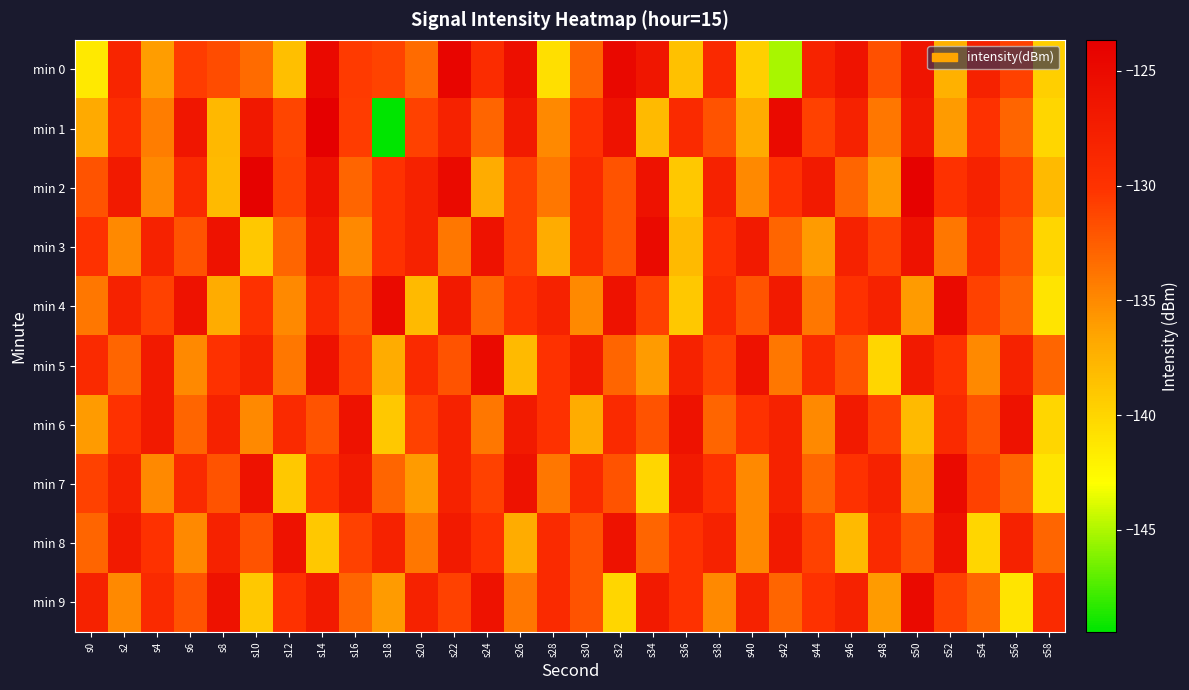

Reading right to left, extract all data points from this chart.

min 0: s58=-139.5	s56=-131.0	s54=-128.0	s52=-137.5	s50=-126.2	s48=-131.8	s46=-126.1	s44=-128.1	s42=-145.1	s40=-139.5	s38=-129.0	s36=-138.6	s34=-126.5	s32=-124.8	s30=-132.9	s28=-140.8	s26=-125.6	s24=-129.2	s22=-124.4	s20=-133.2	s18=-131.1	s16=-130.6	s14=-124.9	s12=-138.4	s10=-133.2	s8=-131.5	s6=-130.6	s4=-136.1	s2=-128.5	s0=-141.5
min 1: s58=-140.0	s56=-133.0	s54=-130.0	s52=-136.0	s50=-127.0	s48=-134.0	s46=-128.0	s44=-131.0	s42=-125.0	s40=-137.0	s38=-132.0	s36=-129.0	s34=-138.0	s32=-126.0	s30=-130.0	s28=-135.0	s26=-127.0	s24=-133.0	s22=-128.0	s20=-131.0	s18=-149.5	s16=-130.7	s14=-123.7	s12=-131.2	s10=-126.7	s8=-137.9	s6=-126.6	s4=-134.3	s2=-129.4	s0=-136.9
min 2: s58=-138.0	s56=-131.0	s54=-128.0	s52=-130.0	s50=-124.0	s48=-136.0	s46=-133.0	s44=-127.0	s42=-130.0	s40=-135.0	s38=-128.0	s36=-139.0	s34=-126.0	s32=-132.0	s30=-129.0	s28=-134.0	s26=-131.0	s24=-137.0	s22=-125.0	s20=-128.0	s18=-130.0	s16=-133.0	s14=-126.0	s12=-131.0	s10=-124.0	s8=-138.0	s6=-129.0	s4=-135.0	s2=-127.0	s0=-132.0
min 3: s58=-140.0	s56=-132.0	s54=-129.0	s52=-134.0	s50=-126.0	s48=-131.0	s46=-128.0	s44=-136.0	s42=-133.0	s40=-127.0	s38=-130.0	s36=-138.0	s34=-125.0	s32=-132.0	s30=-129.0	s28=-137.0	s26=-131.0	s24=-126.0	s22=-134.0	s20=-128.0	s18=-130.0	s16=-135.0	s14=-127.0	s12=-133.0	s10=-139.0	s8=-126.0	s6=-132.0	s4=-128.0	s2=-135.0	s0=-130.0
min 4: s58=-141.0	s56=-133.0	s54=-131.0	s52=-125.0	s50=-136.0	s48=-128.0	s46=-130.0	s44=-134.0	s42=-127.0	s40=-132.0	s38=-129.0	s36=-139.0	s34=-131.0	s32=-126.0	s30=-135.0	s28=-128.0	s26=-130.0	s24=-133.0	s22=-127.0	s20=-138.0	s18=-125.0	s16=-132.0	s14=-129.0	s12=-135.0	s10=-130.0	s8=-137.0	s6=-126.0	s4=-131.0	s2=-128.0	s0=-134.0
min 5: s58=-133.0	s56=-128.0	s54=-135.0	s52=-130.0	s50=-127.0	s48=-140.0	s46=-132.0	s44=-129.0	s42=-134.0	s40=-126.0	s38=-131.0	s36=-128.0	s34=-136.0	s32=-133.0	s30=-127.0	s28=-130.0	s26=-138.0	s24=-125.0	s22=-132.0	s20=-129.0	s18=-137.0	s16=-131.0	s14=-126.0	s12=-134.0	s10=-128.0	s8=-130.0	s6=-135.0	s4=-127.0	s2=-133.0	s0=-129.0
min 6: s58=-140.0	s56=-126.0	s54=-132.0	s52=-129.0	s50=-138.0	s48=-131.0	s46=-127.0	s44=-135.0	s42=-128.0	s40=-130.0	s38=-133.0	s36=-126.0	s34=-132.0	s32=-129.0	s30=-137.0	s28=-130.0	s26=-127.0	s24=-134.0	s22=-128.0	s20=-131.0	s18=-139.0	s16=-126.0	s14=-132.0	s12=-129.0	s10=-135.0	s8=-128.0	s6=-133.0	s4=-127.0	s2=-130.0	s0=-136.0
min 7: s58=-141.0	s56=-133.0	s54=-131.0	s52=-125.0	s50=-136.0	s48=-128.0	s46=-130.0	s44=-133.0	s42=-128.0	s40=-135.0	s38=-130.0	s36=-127.0	s34=-140.0	s32=-132.0	s30=-129.0	s28=-134.0	s26=-126.0	s24=-131.0	s22=-128.0	s20=-136.0	s18=-133.0	s16=-127.0	s14=-130.0	s12=-139.0	s10=-126.0	s8=-132.0	s6=-129.0	s4=-135.0	s2=-128.0	s0=-131.0
min 8: s58=-133.0	s56=-128.0	s54=-140.0	s52=-126.0	s50=-132.0	s48=-129.0	s46=-138.0	s44=-131.0	s42=-127.0	s40=-135.0	s38=-128.0	s36=-130.0	s34=-133.0	s32=-126.0	s30=-132.0	s28=-129.0	s26=-137.0	s24=-130.0	s22=-127.0	s20=-134.0	s18=-128.0	s16=-131.0	s14=-139.0	s12=-126.0	s10=-132.0	s8=-128.0	s6=-135.0	s4=-130.0	s2=-127.0	s0=-133.0
min 9: s58=-129.0	s56=-141.0	s54=-133.0	s52=-131.0	s50=-125.0	s48=-136.0	s46=-128.0	s44=-130.0	s42=-133.0	s40=-128.0	s38=-135.0	s36=-130.0	s34=-127.0	s32=-140.0	s30=-132.0	s28=-129.0	s26=-134.0	s24=-126.0	s22=-131.0	s20=-128.0	s18=-136.0	s16=-133.0	s14=-127.0	s12=-130.0	s10=-139.0	s8=-126.0	s6=-132.0	s4=-129.0	s2=-135.0	s0=-128.0